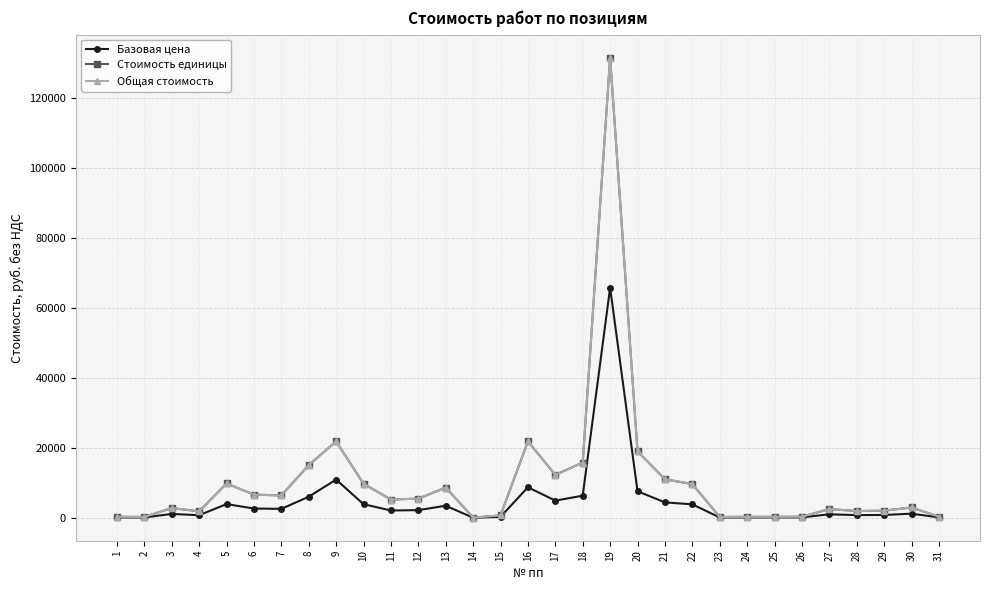

At which label does Общая стоимость first exceed 5228?

5